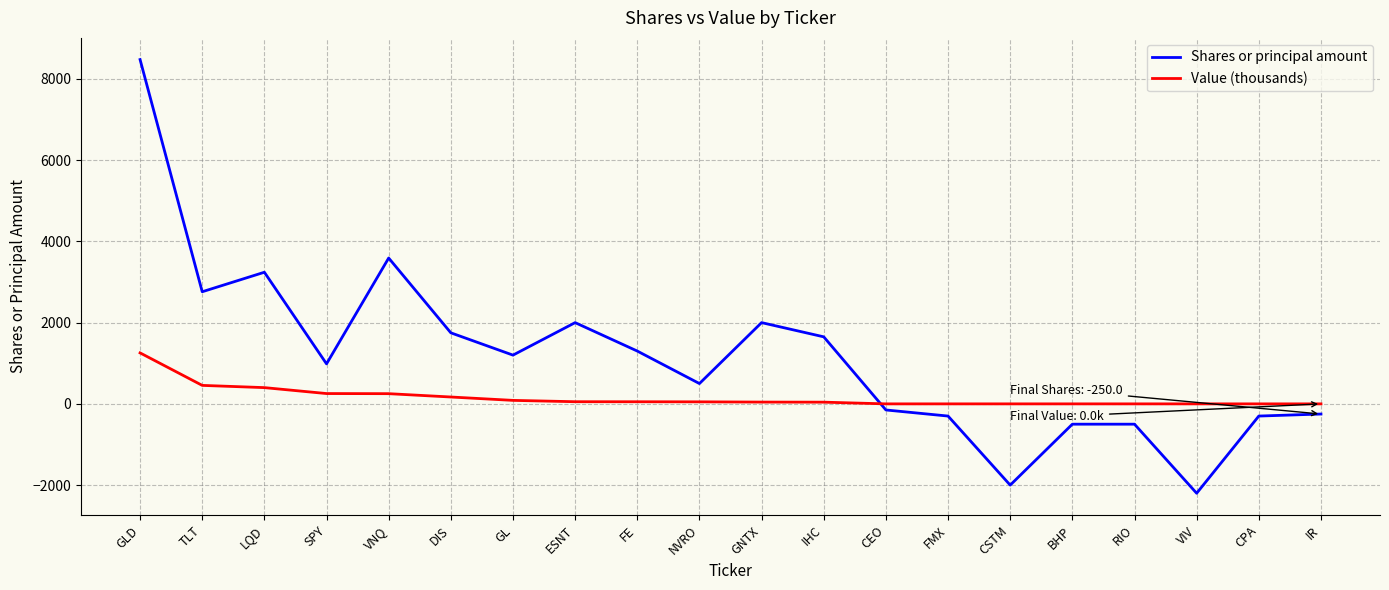

What is the maximum value for Shares or principal amount?

8475